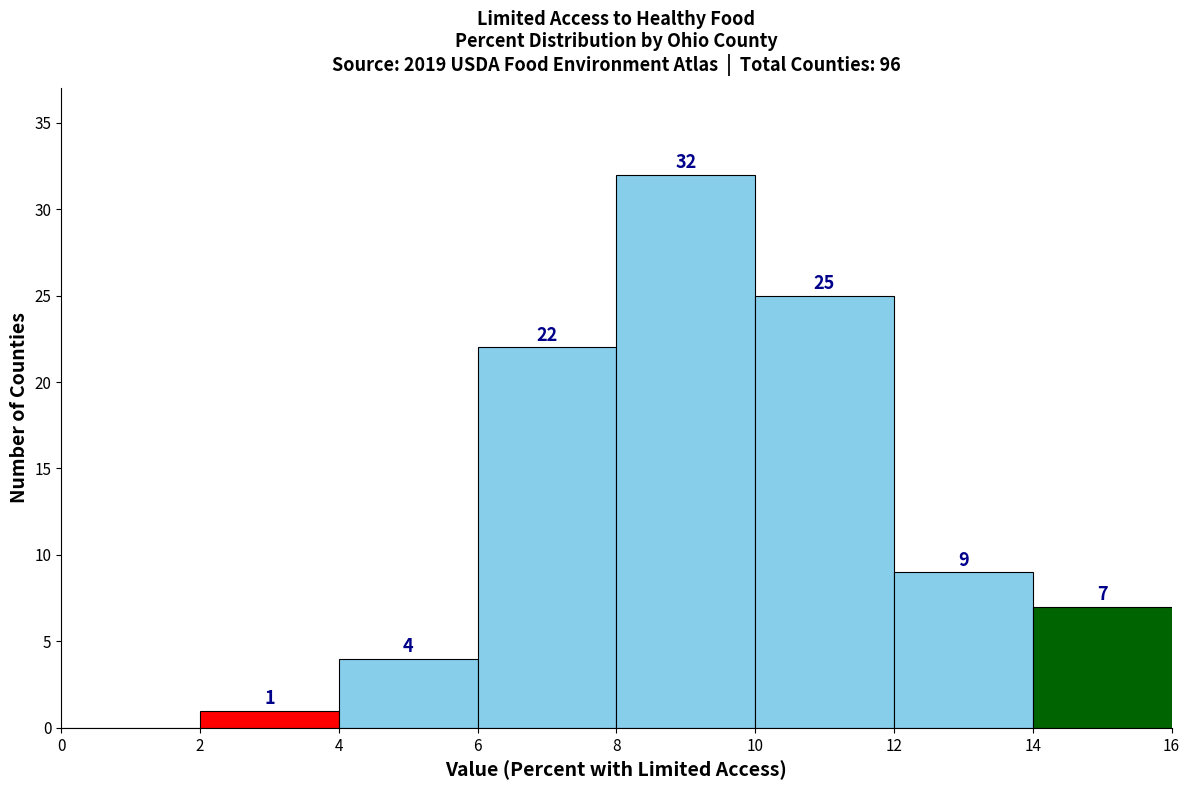

Over which range of the x-axis is the bar tallest?

8 to 10